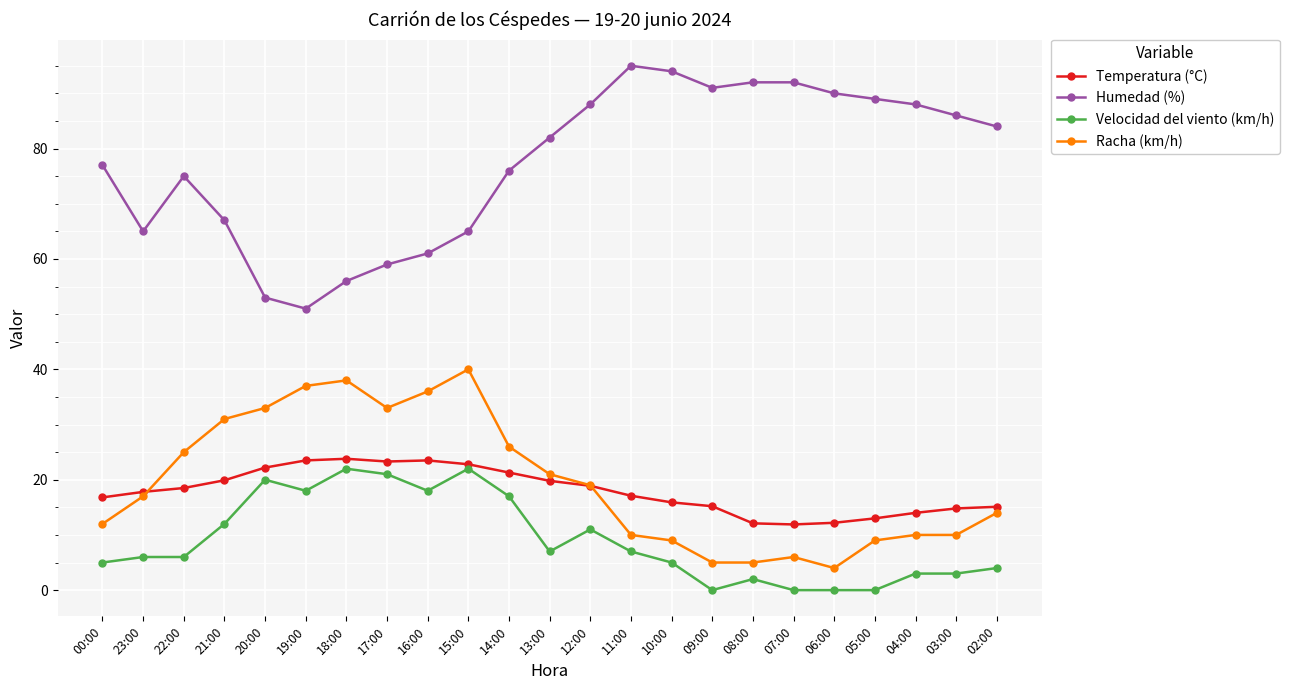

What position from the right is 21:00?

20